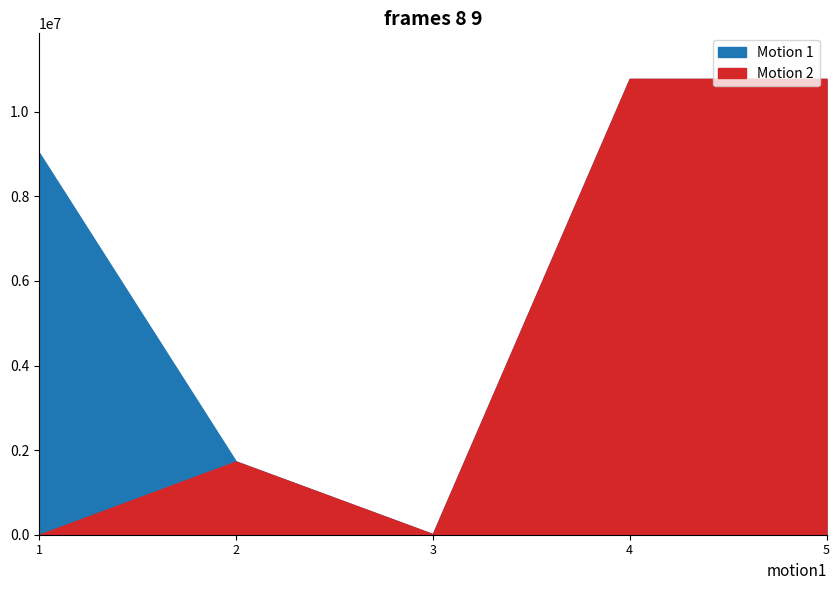

How many positive values does the Motion 2 series have?

4